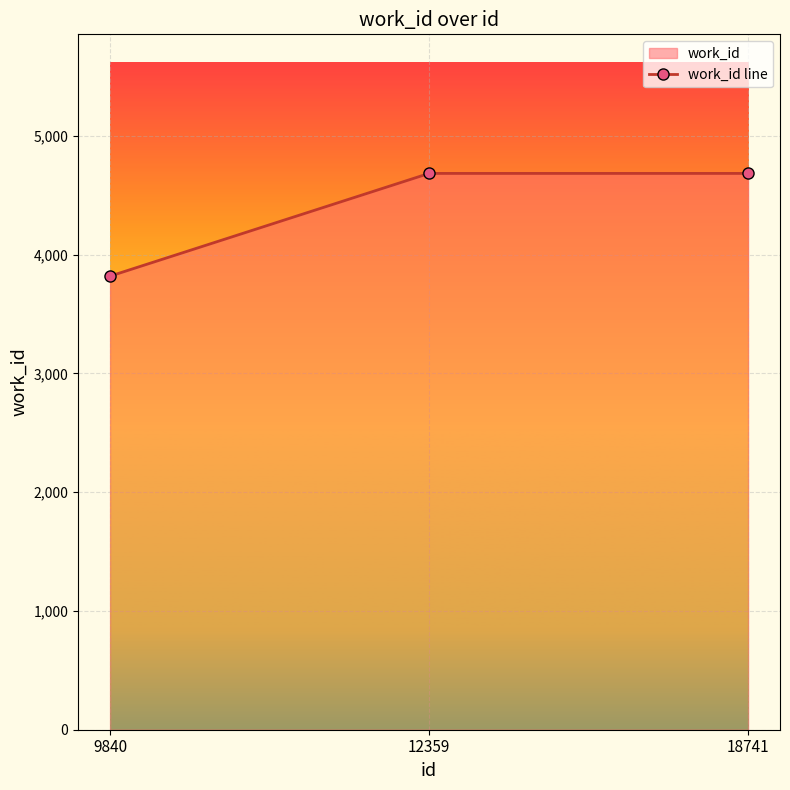

What is the difference between the maximum and minimum values?

865